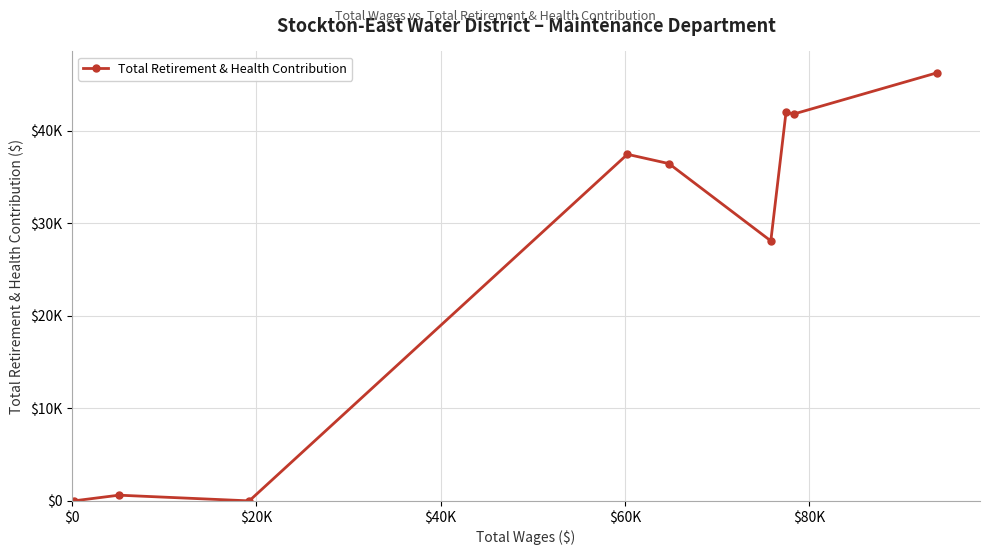

How many interior local peaks (higher than both neighbors) does the data have?

3